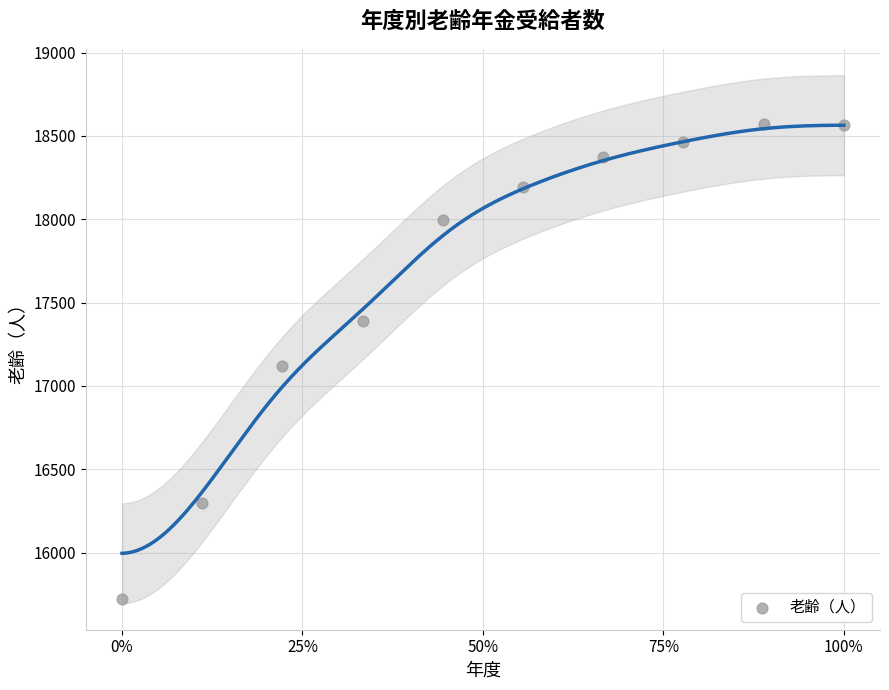

What is the average Y value?

17669